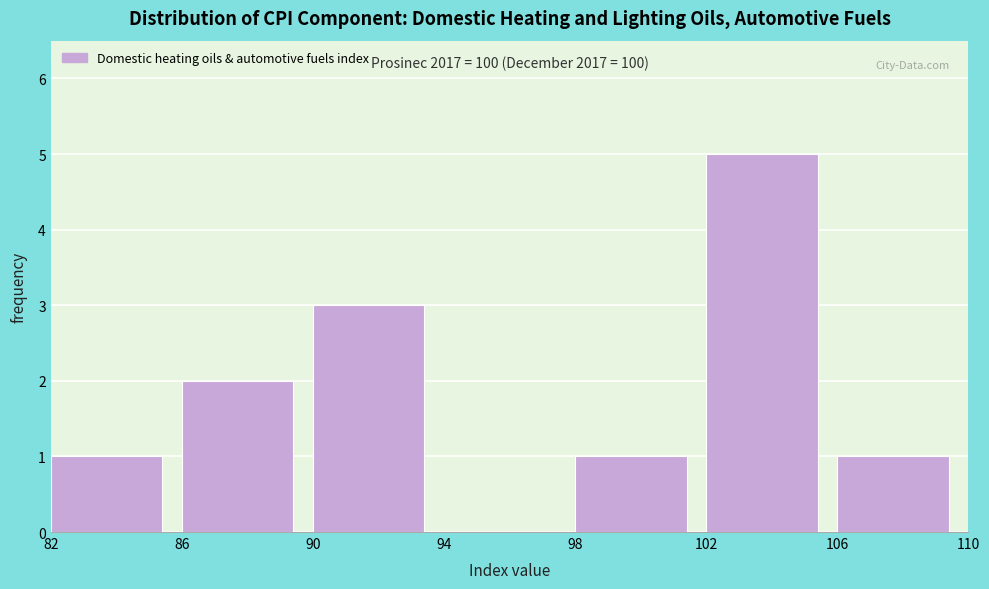

Which range on the x-axis has the tallest bar?

102 to 106